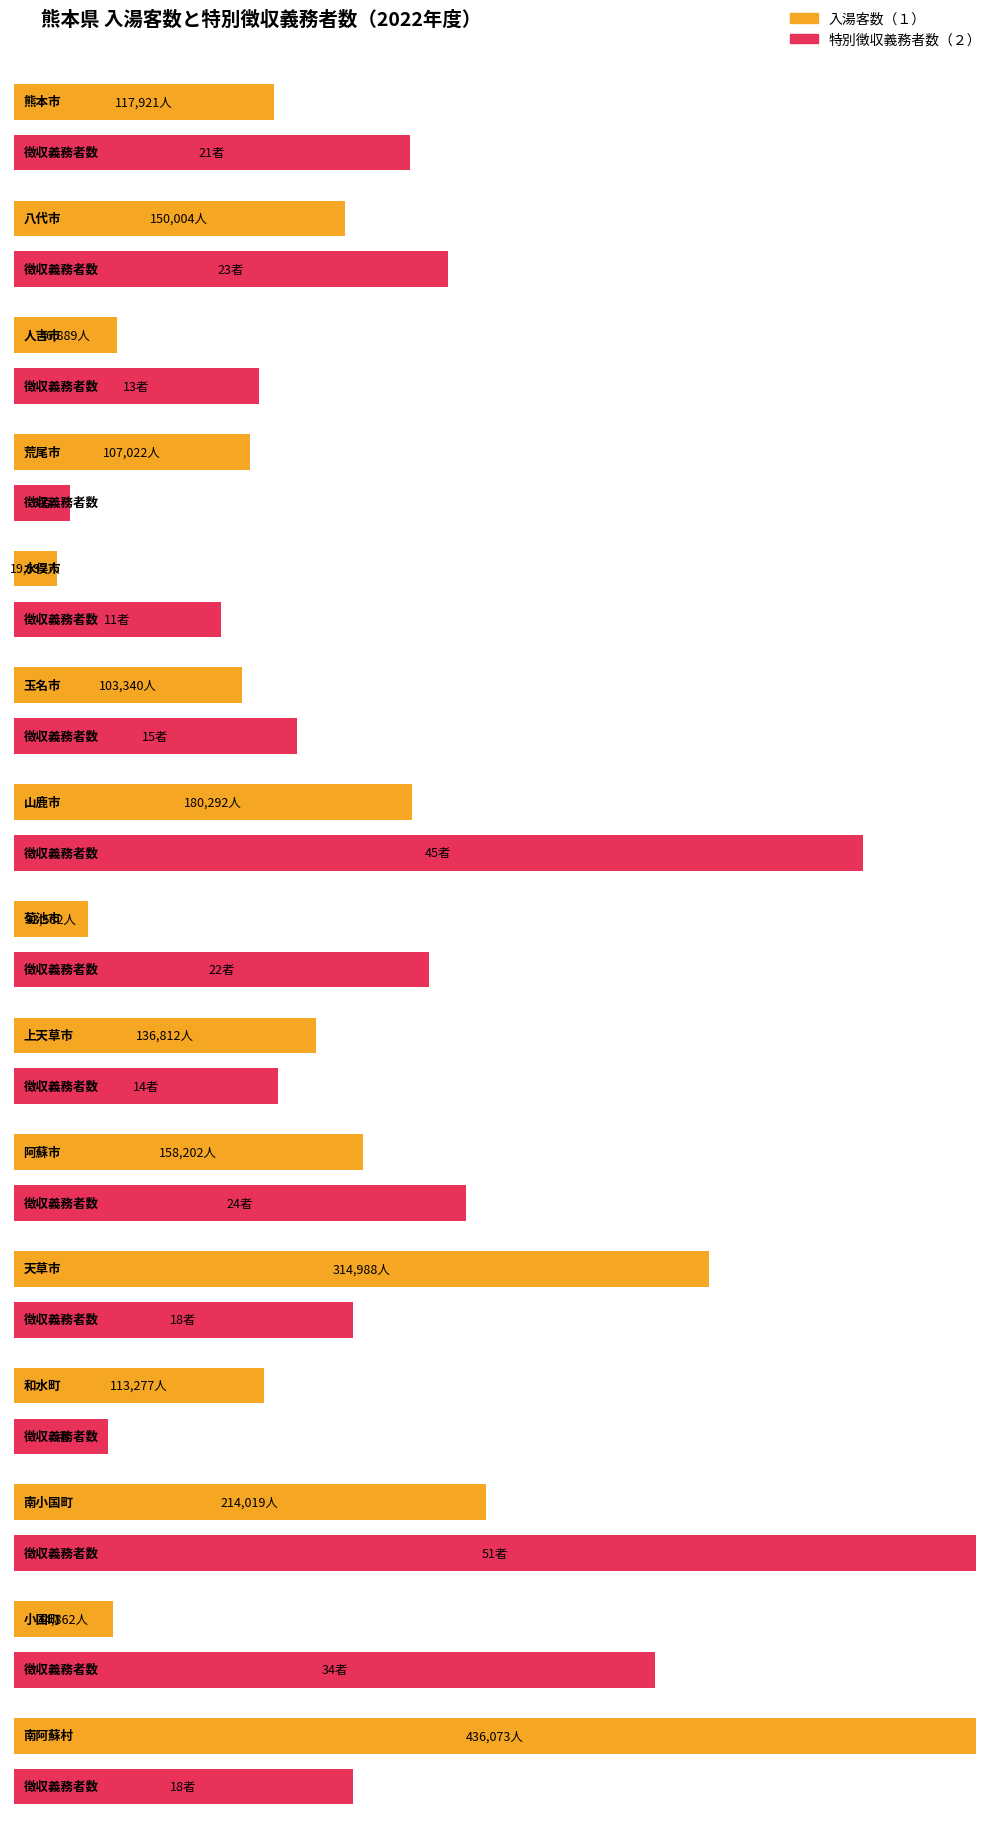

Reading left to right, transcribe all the data shown in this chart.

入湯客数（１）: 熊本市=117921	八代市=150004	人吉市=46889	荒尾市=107022	水俣市=19592	玉名市=103340	山鹿市=180292	菊池市=33582	上天草市=136812	阿蘇市=158202	天草市=314988	和水町=113277	南小国町=214019	小国町=44862	南阿蘇村=436073
特別徴収義務者数（２）: 熊本市=21	八代市=23	人吉市=13	荒尾市=3	水俣市=11	玉名市=15	山鹿市=45	菊池市=22	上天草市=14	阿蘇市=24	天草市=18	和水町=5	南小国町=51	小国町=34	南阿蘇村=18